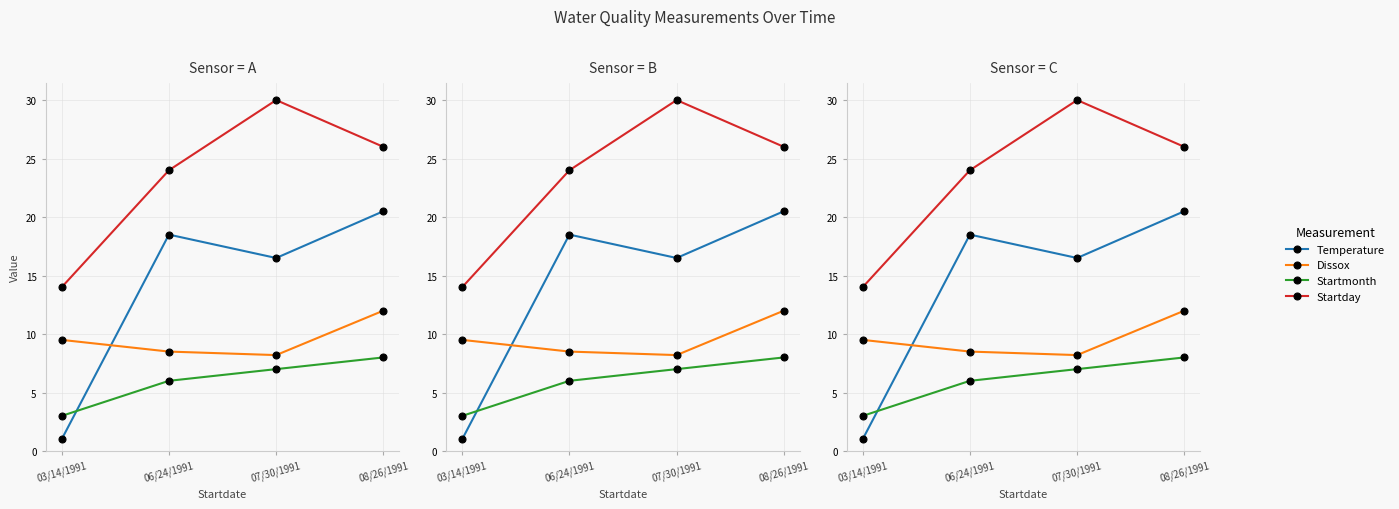

Reading right to left, list all the values displayed in this chart.

Temperature: 08/26/1991=20.5	07/30/1991=16.5	06/24/1991=18.5	03/14/1991=1.0
Dissox: 08/26/1991=12.0	07/30/1991=8.2	06/24/1991=8.5	03/14/1991=9.5
Startmonth: 08/26/1991=8.0	07/30/1991=7.0	06/24/1991=6.0	03/14/1991=3.0
Startday: 08/26/1991=26.0	07/30/1991=30.0	06/24/1991=24.0	03/14/1991=14.0